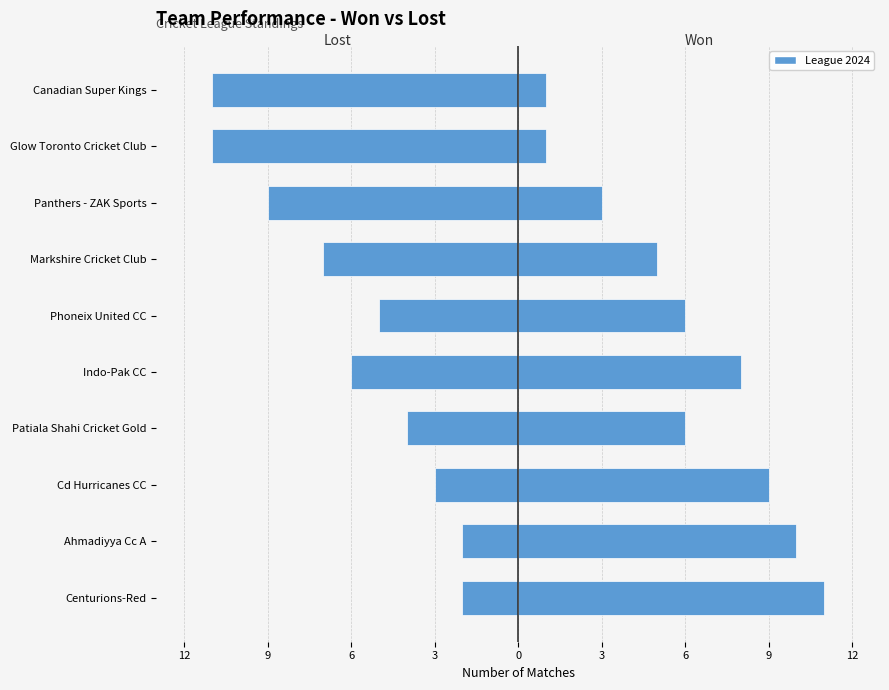

What is the average value of the LOST series?

-6